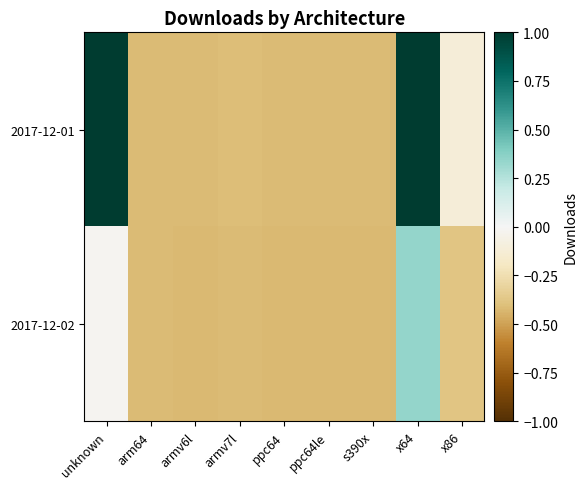

Which has a higher value, arm64 or x64?

x64